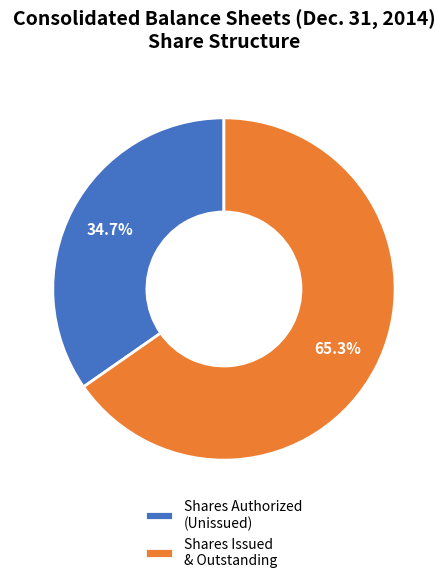

Which category has the smallest portion of the pie?

Shares Authorized (Unissued)